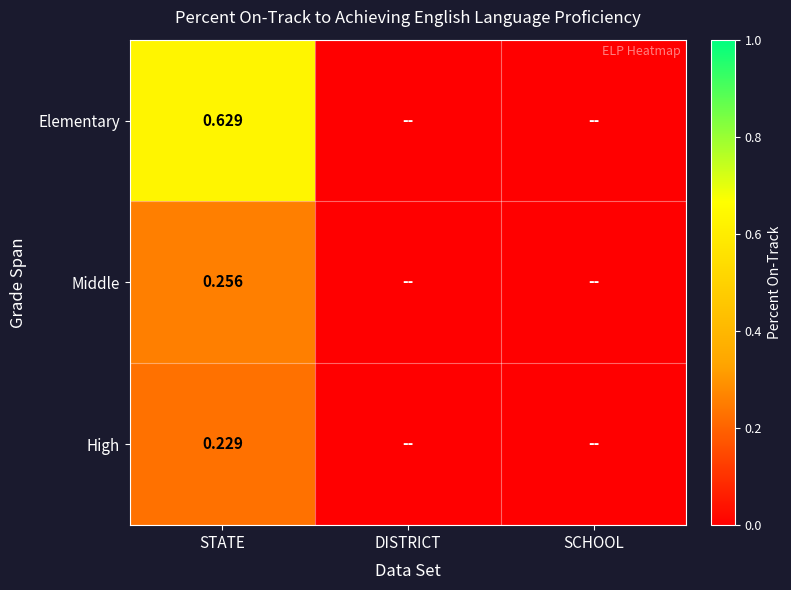

Is it true that High equals 0.4 at STATE?

False